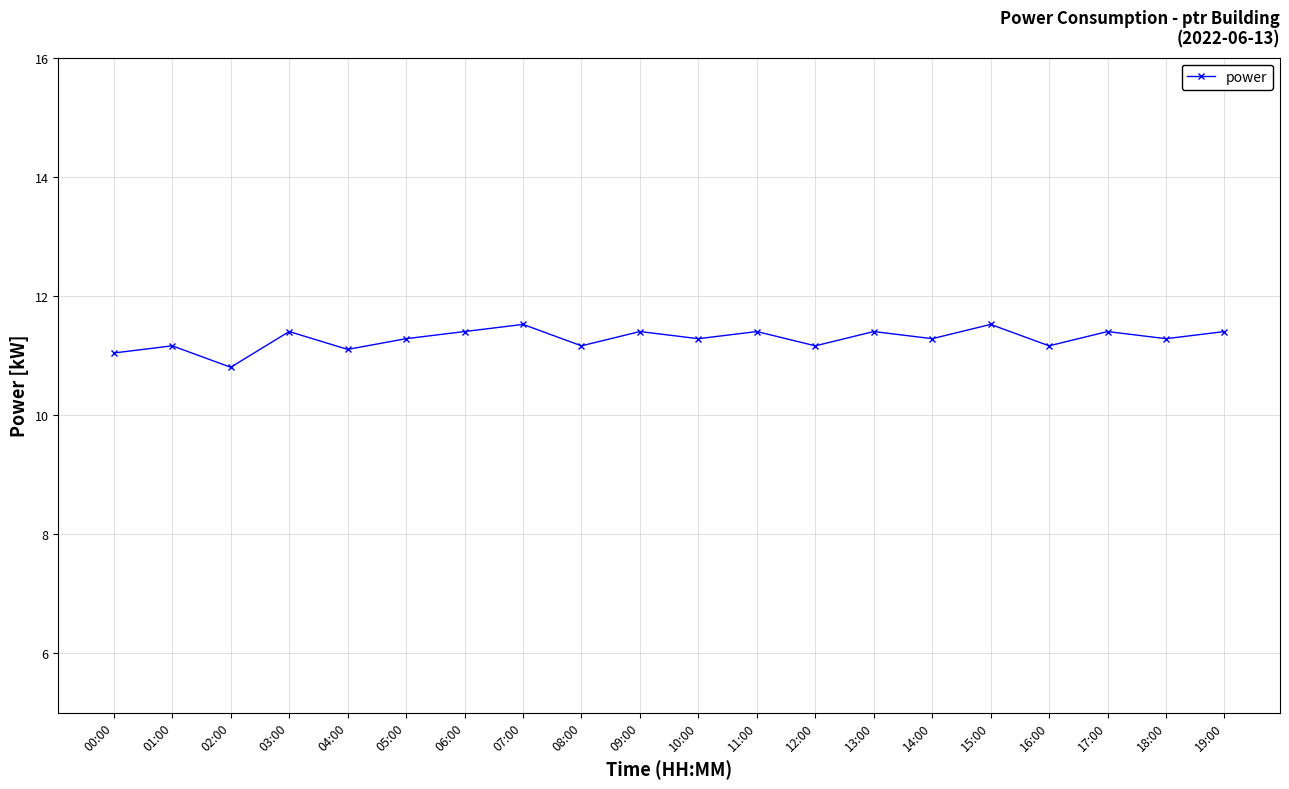

What is the label of the 14th point from the left?

13:00